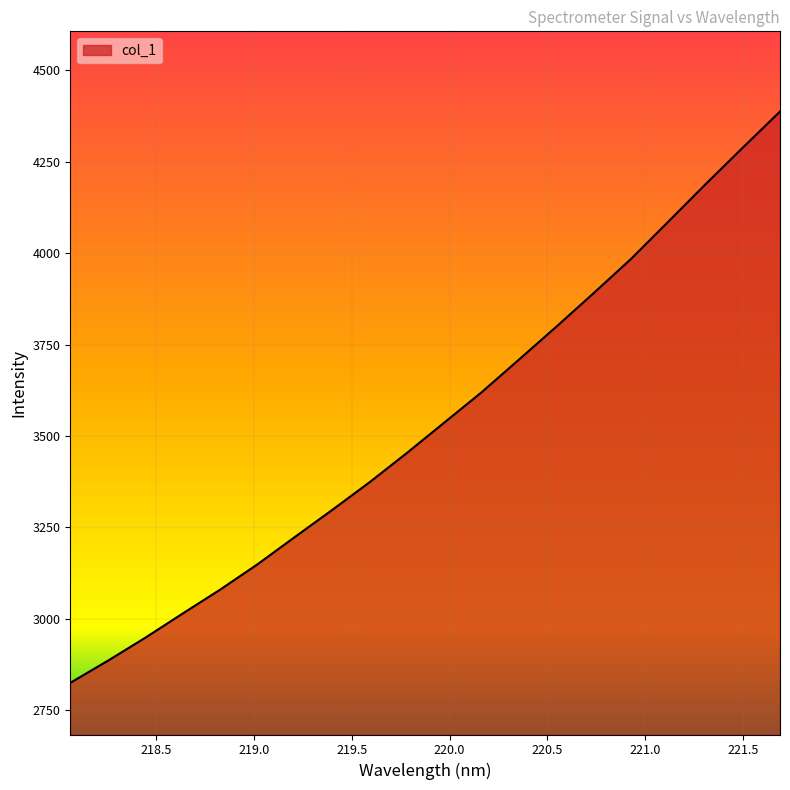

What is the difference between the maximum and minimum values?

1562.1